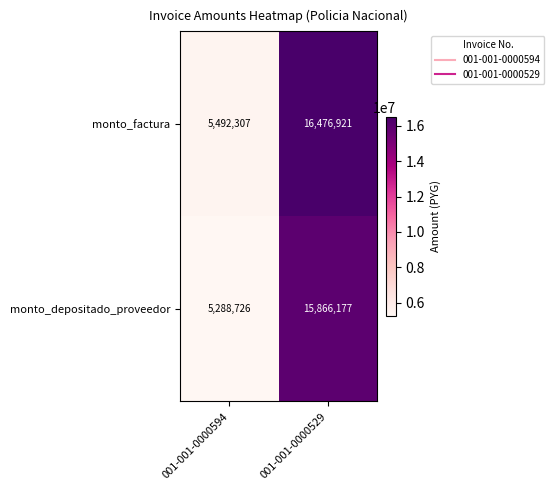

Reading left to right, list all the values displayed in this chart.

monto_factura: 001-001-0000594=5492307	001-001-0000529=16476921
monto_depositado_proveedor: 001-001-0000594=5288726	001-001-0000529=15866177